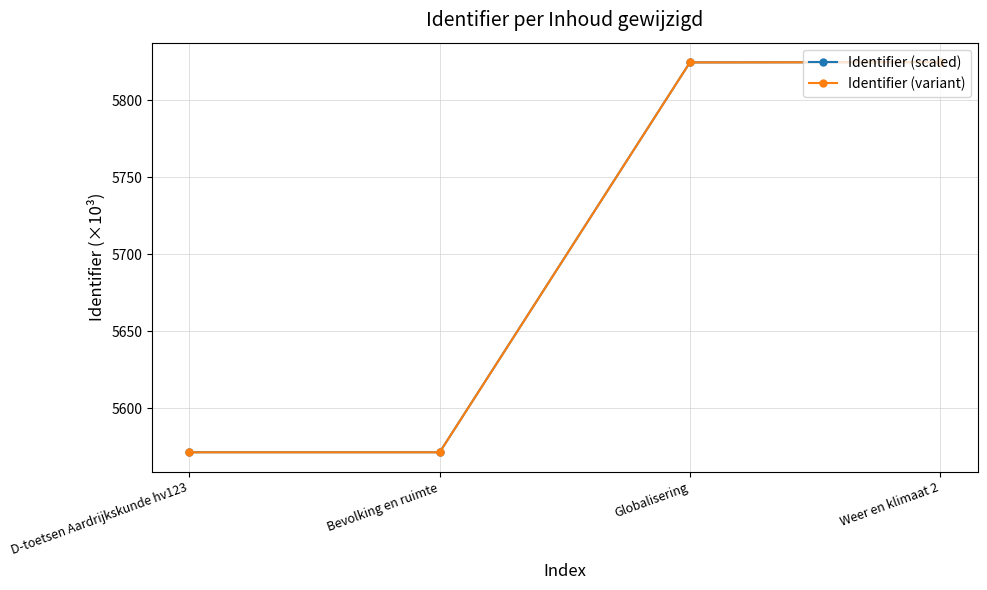

After their last crossing, which series has the higher values: Identifier (scaled) or Identifier (variant)?

Identifier (variant)